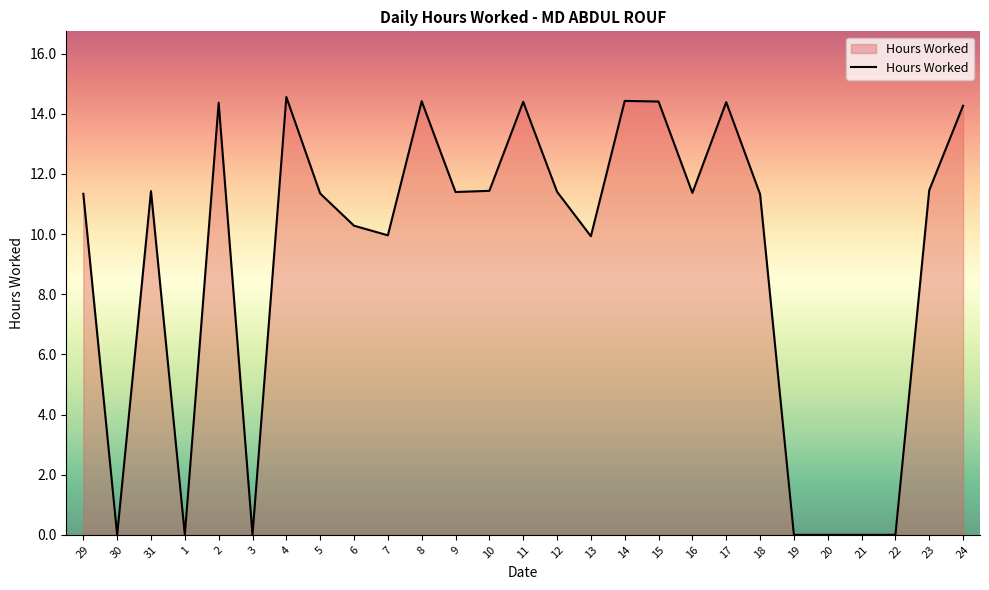

What is the difference between the maximum and minimum values?

14.6